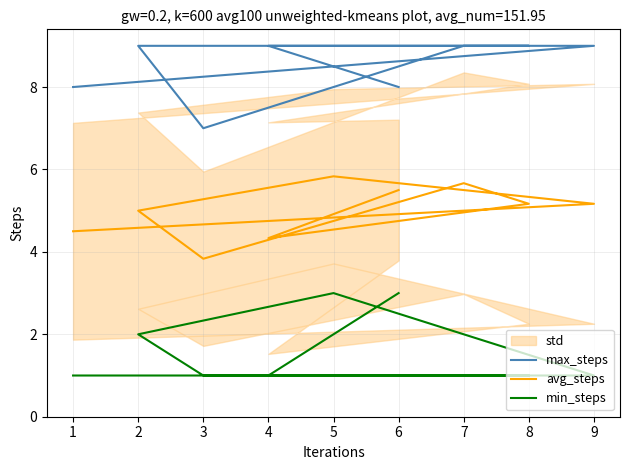

Rank the series by their maximum value, from highest to lowest.

max_steps, avg_steps, min_steps